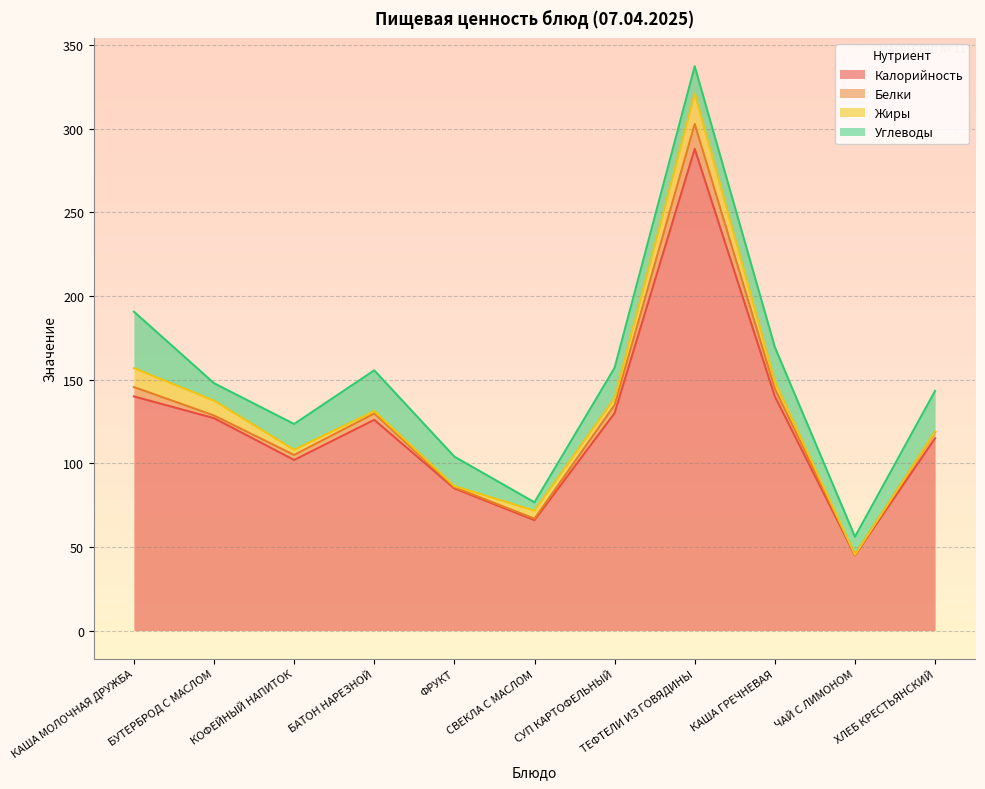

At how many categories does at least one series exceed 255?

1